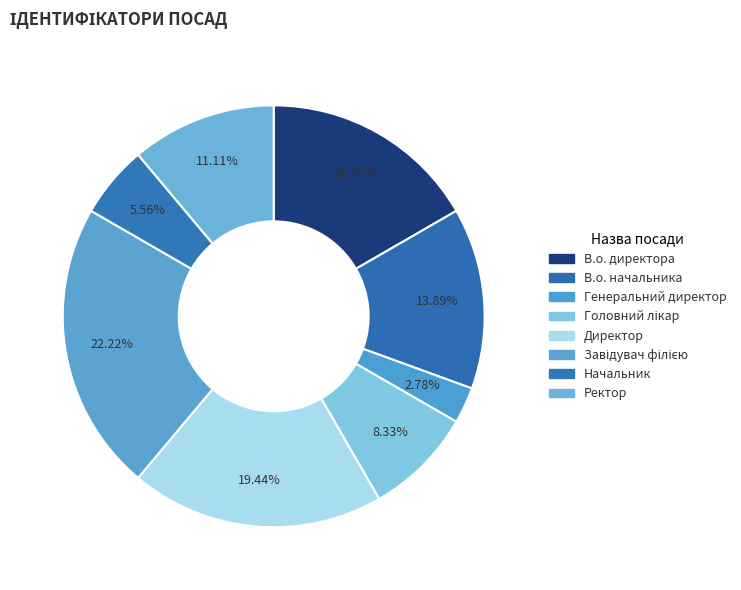

What is the change in value from Директор to Завідувач філією?

+1